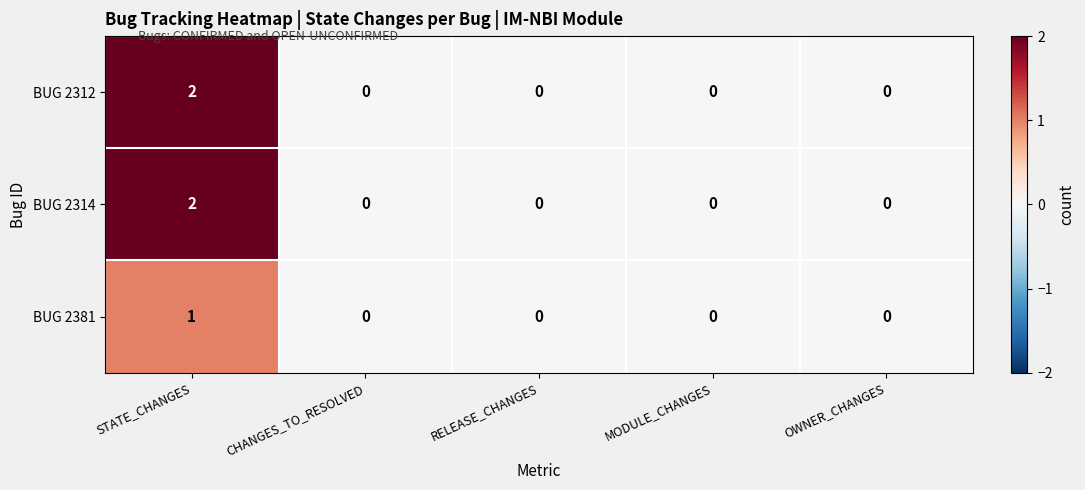

At which label does BUG 2312 reach its peak?

STATE_CHANGES